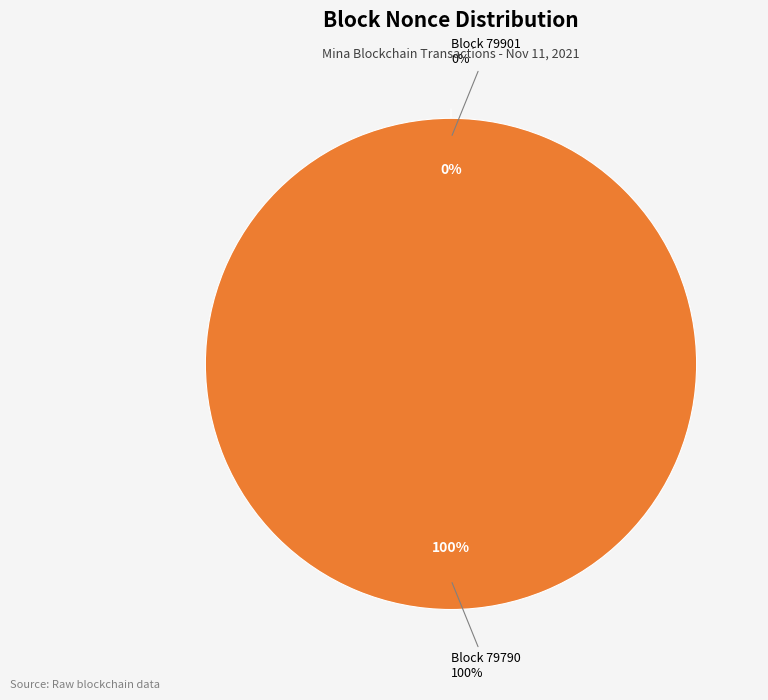

Is 79901 the majority of the pie?

No